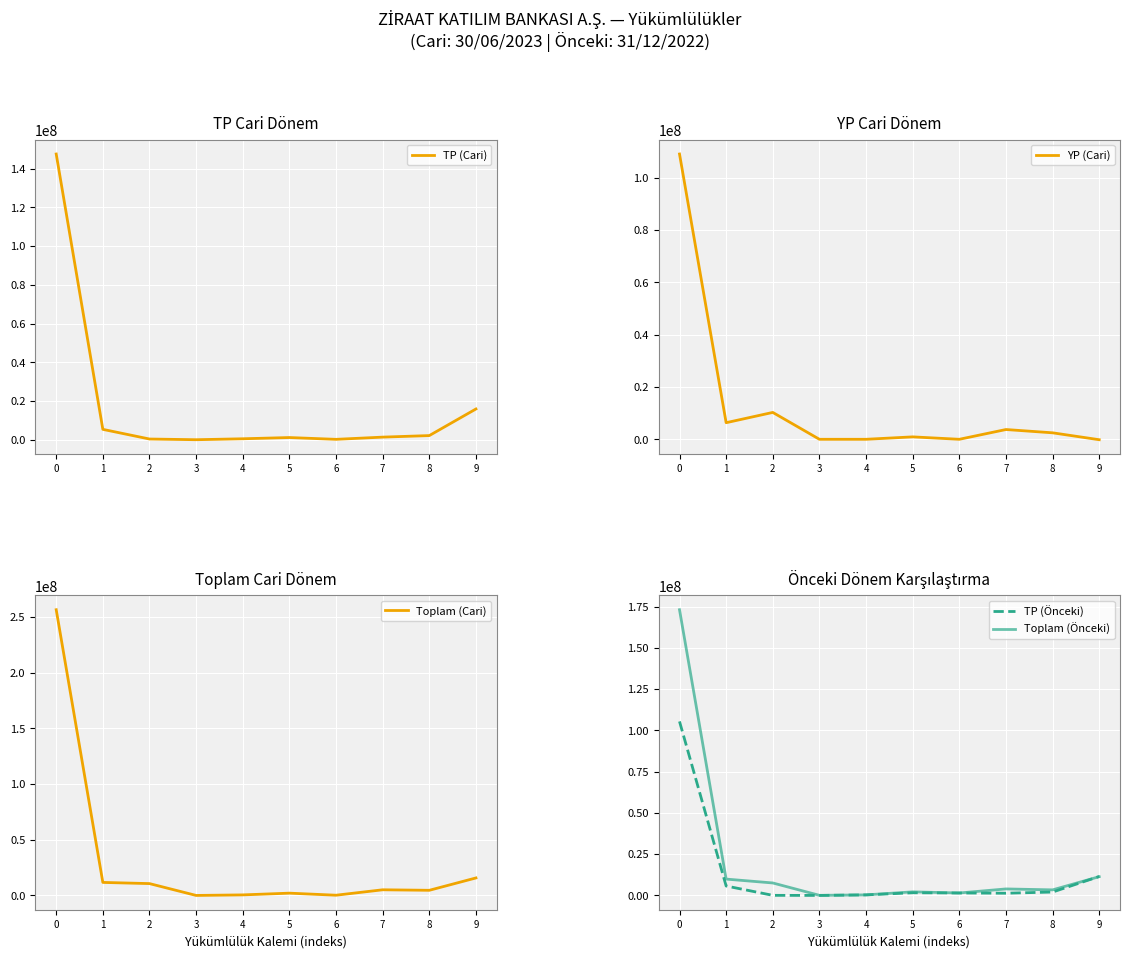

Count the number of categories in the chart.

10